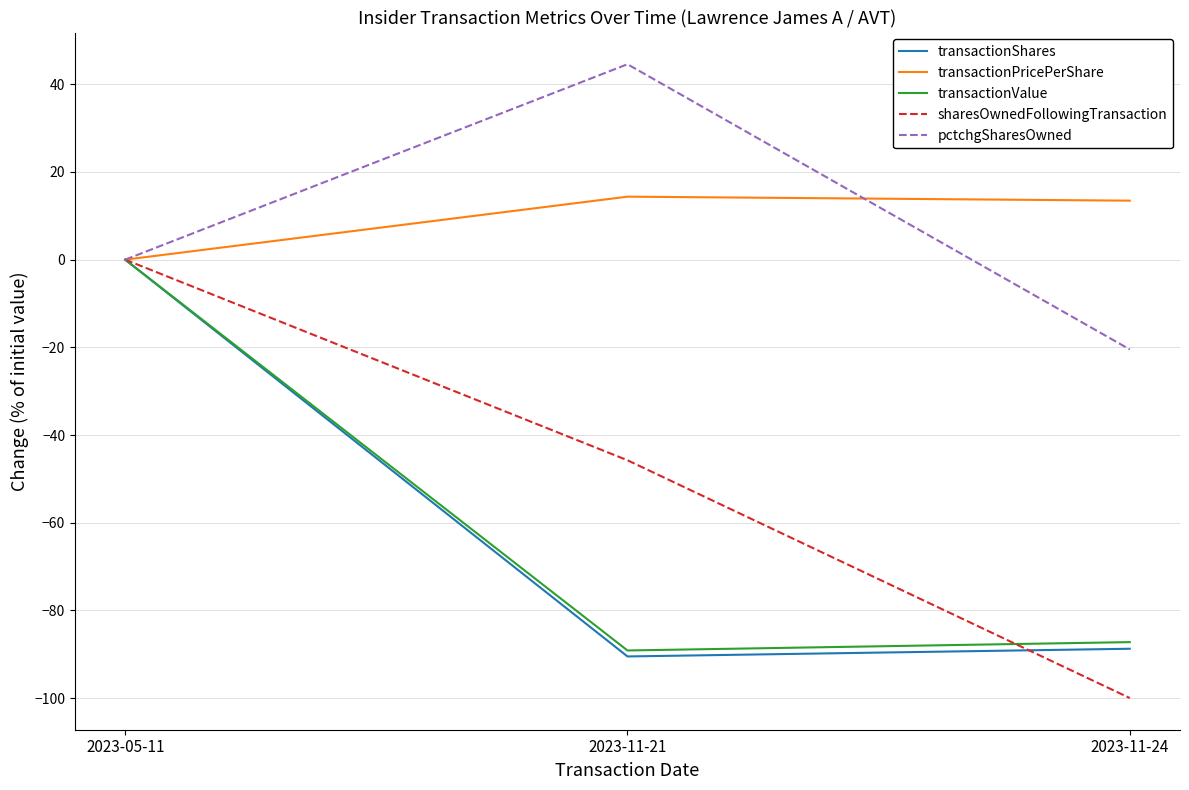

The transactionValue series shows -59.2 at 2023-05-11. True or false?

False